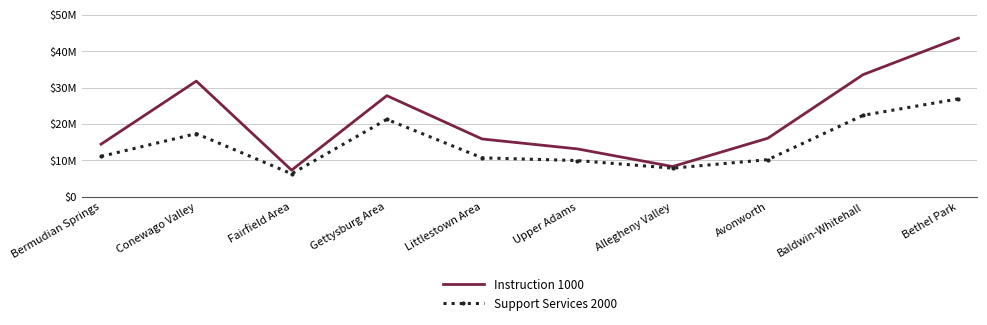

What is the difference between the Instruction 1000 values at Upper Adams and Baldwin-Whitehall?

20440519.3